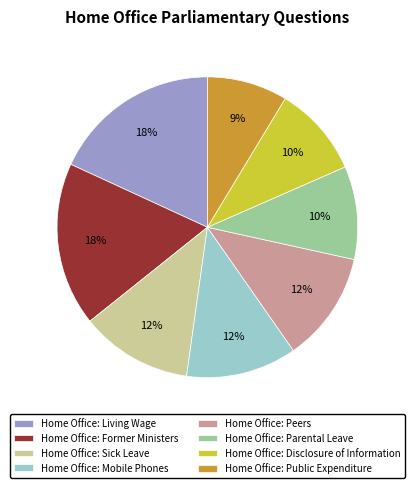

Combined, do Home Office: Sick Leave and Home Office: Public Expenditure account for over 50%?

No